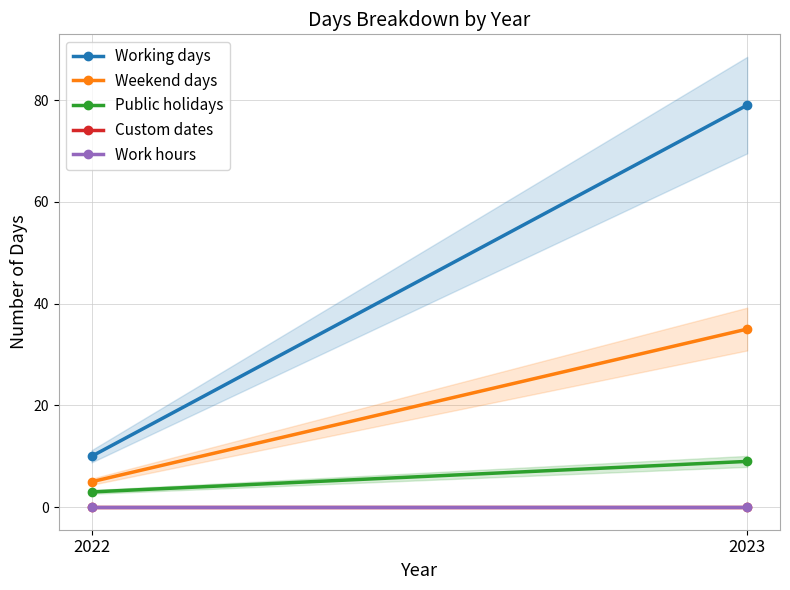

How many lines are shown in the chart?

5